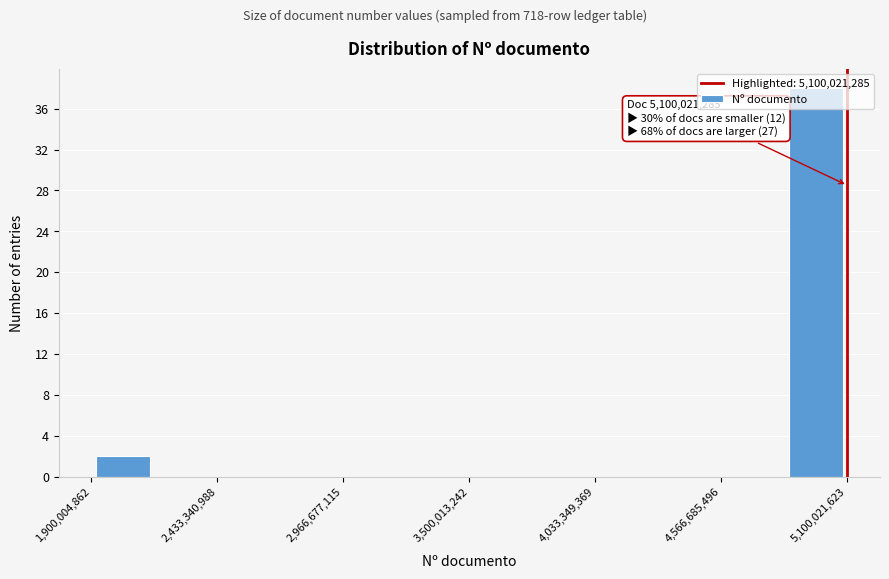

Read against the x-axis, roughly where is the centre of the tallest bar?

5000000000